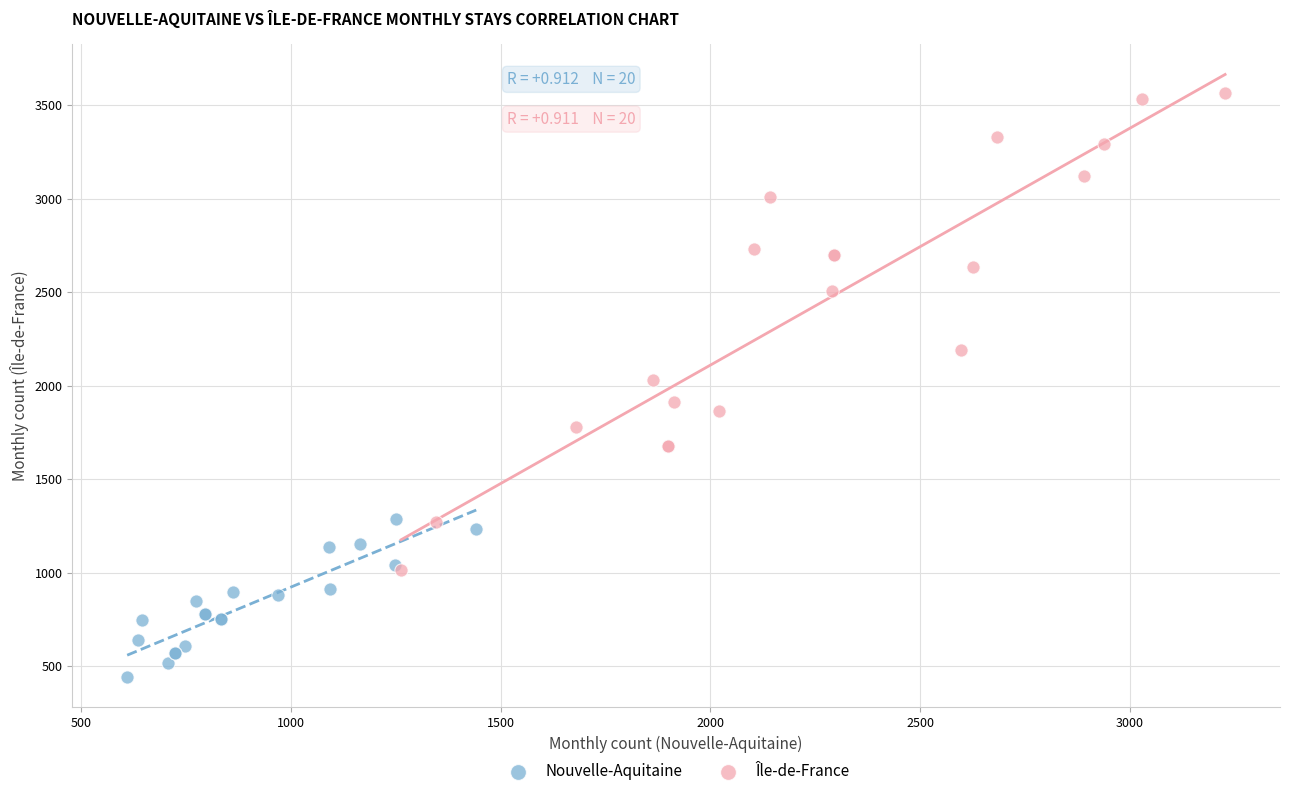

Which series reaches the maximum Y coordinate?

Île-de-France